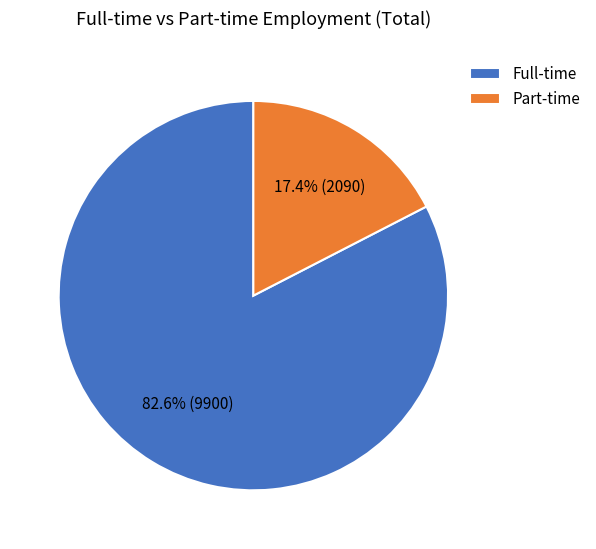

Count the number of slices in the pie.

2